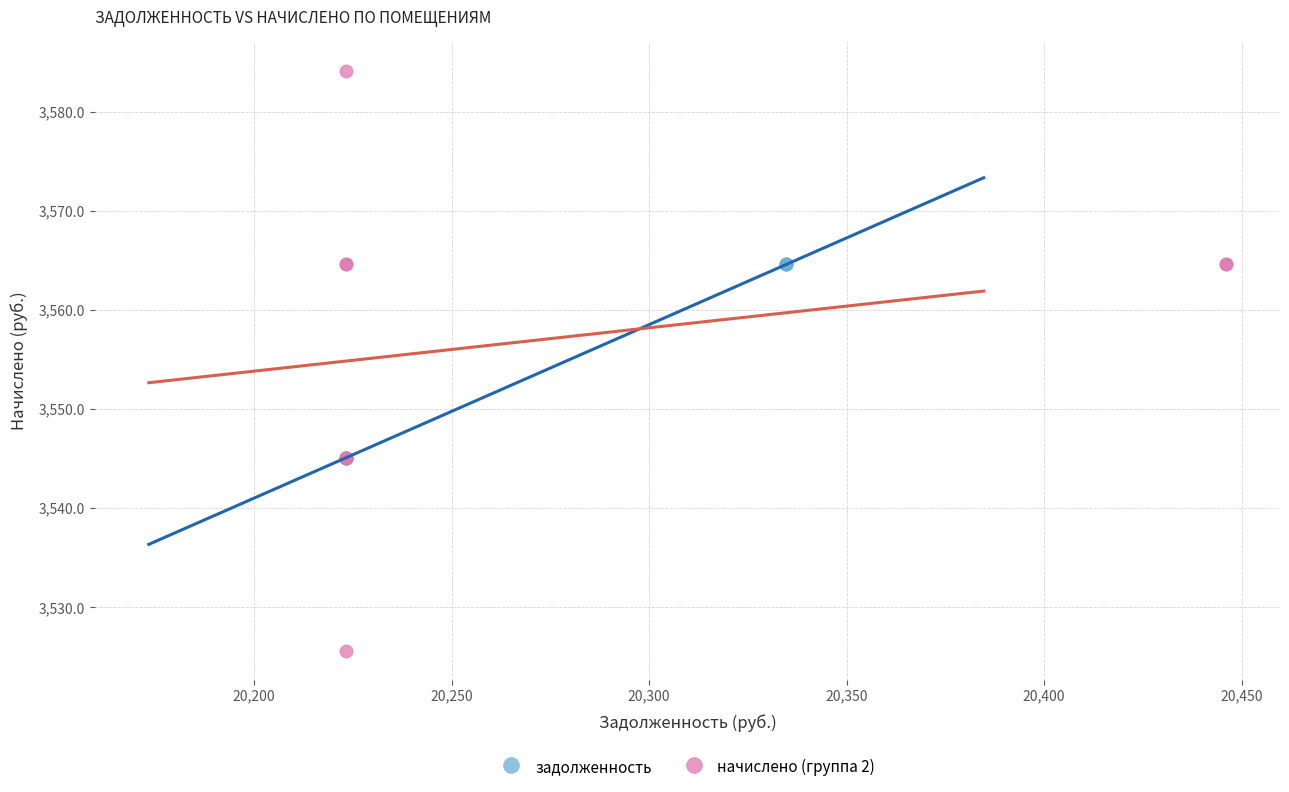

Which series reaches the maximum Y coordinate?

начислено (группа 2)